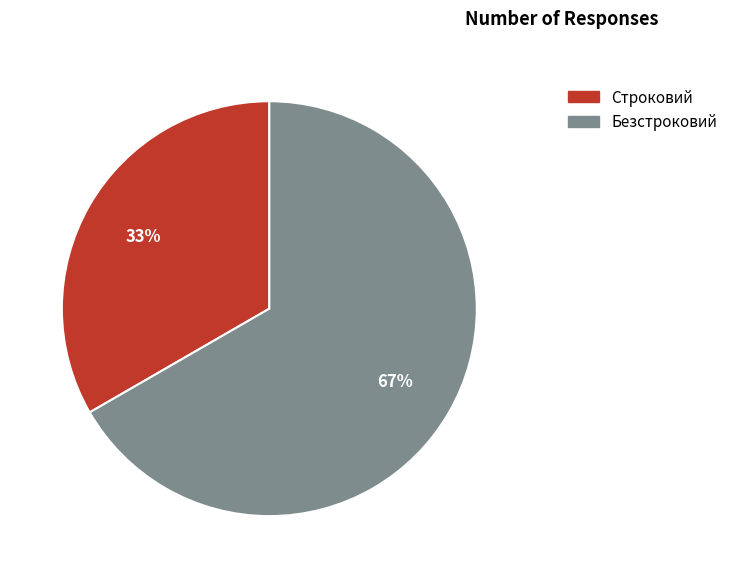

Is the sum of Безстроковий and Строковий greater than half?

Yes